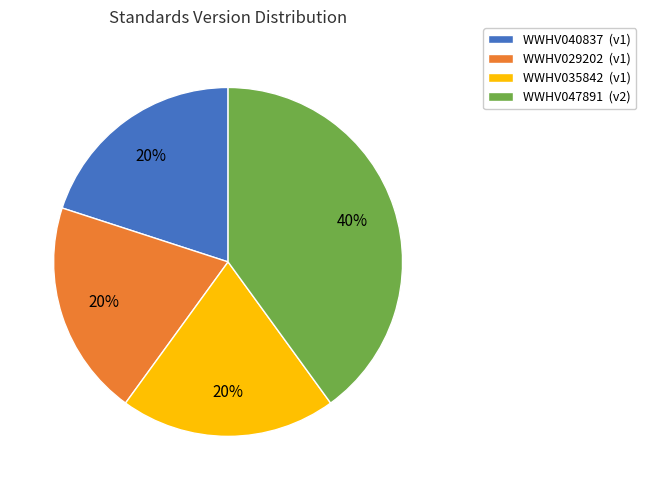

What percentage is the WWHV040837 slice, to the nearest percent?

20%